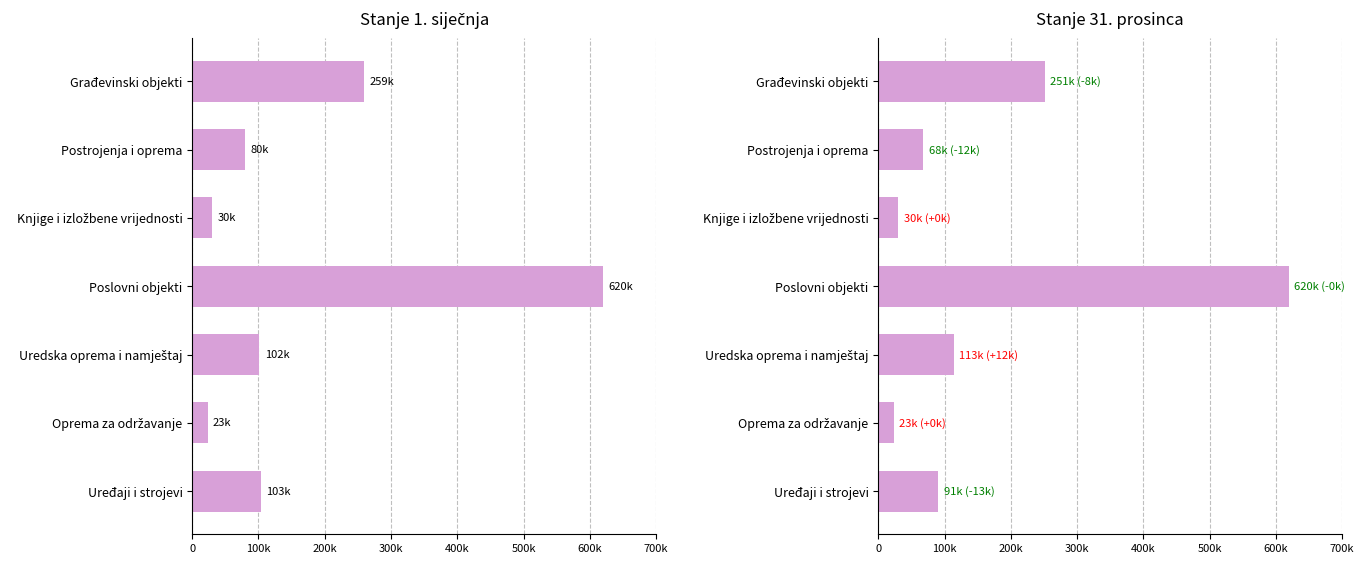

List the series in order of their overall mean, lowest first.

Stanje 31. prosinca, Stanje 1. siječnja